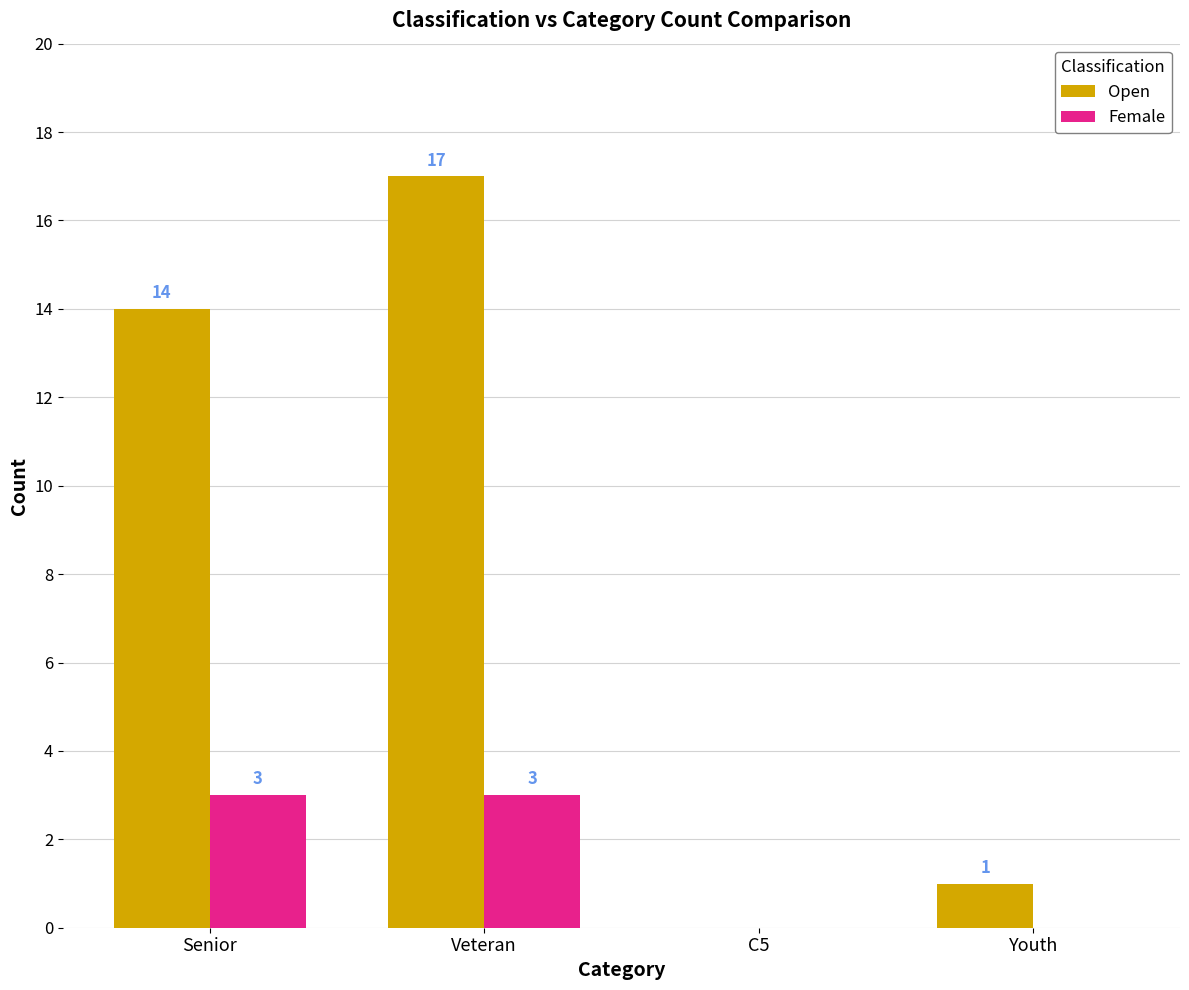

How many values in Open are above zero?

3